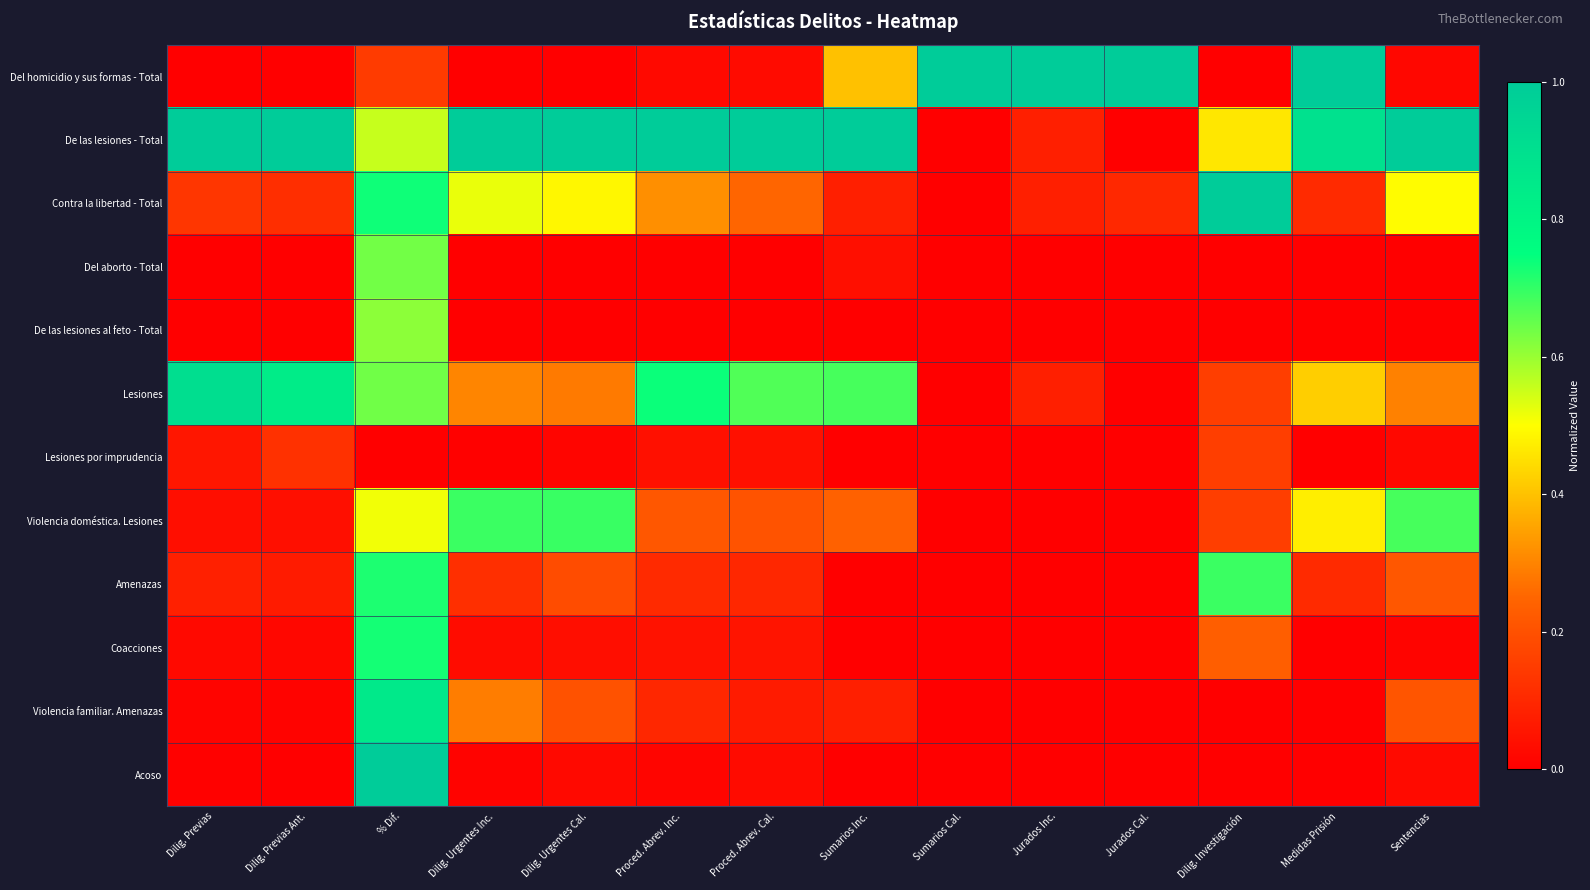

At Dilig. Urgentes Inc., list the series in order from smallest to largest.

Del homicidio y sus formas - Total, Del aborto - Total, De las lesiones al feto - Total, Lesiones por imprudencia, Acoso, Coacciones, Amenazas, Violencia familiar. Amenazas, Lesiones, Contra la libertad - Total, Violencia doméstica. Lesiones, De las lesiones - Total